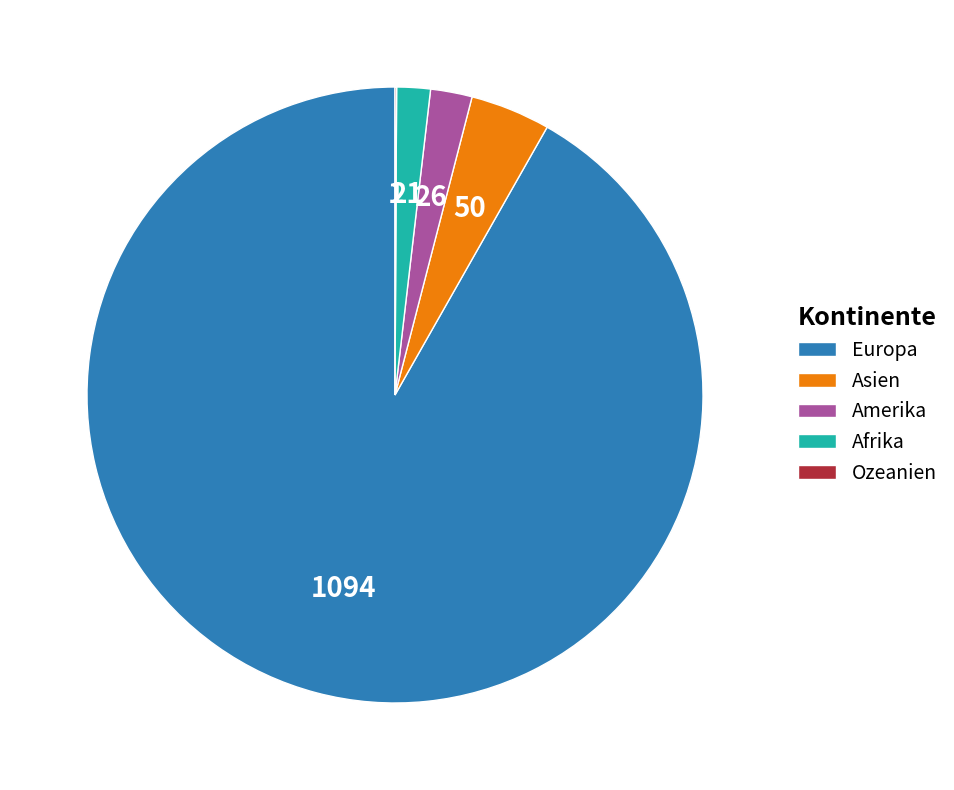

Approximately how many times larger is the value at Asien compared to Afrika?

2.4